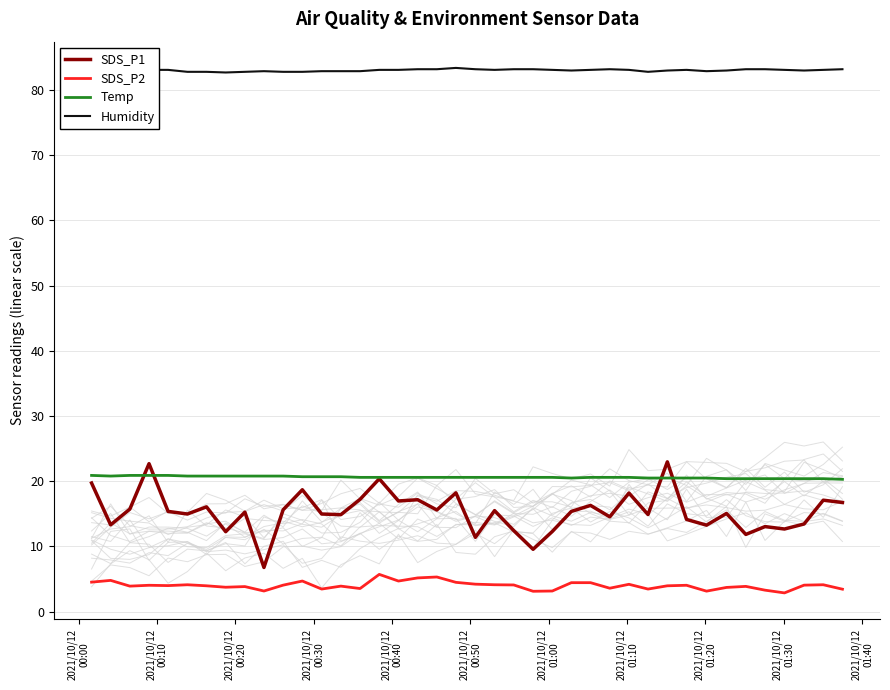

How many Humidity values are between 82 and 83?

16